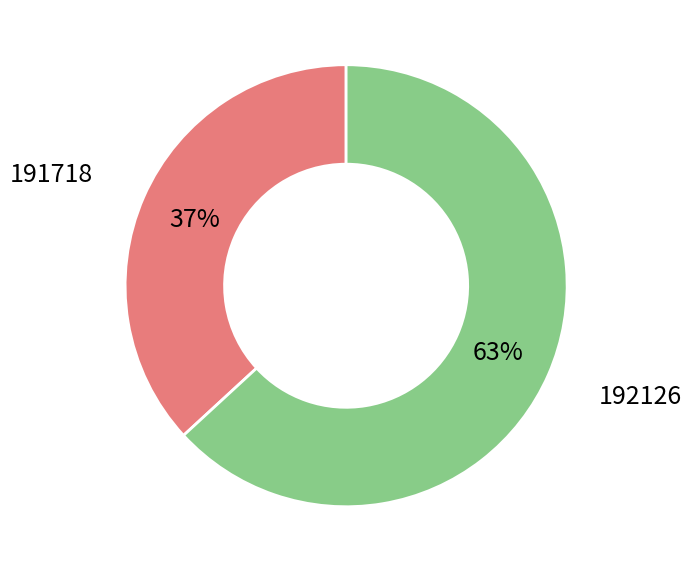

What is the ratio of the value at 191718 to the value at 192126?

0.6